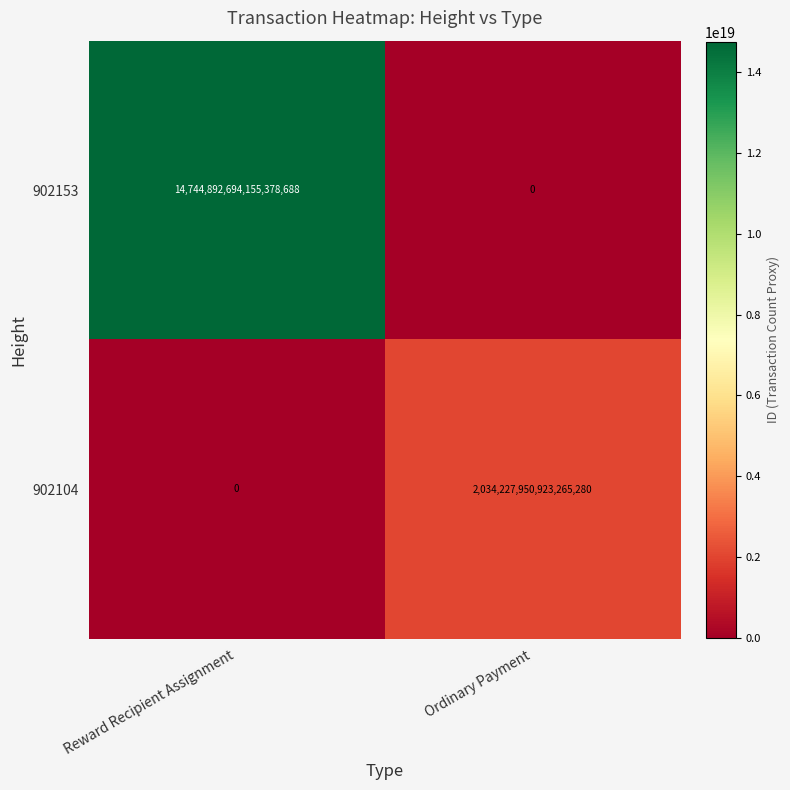

At which category is the sum across all series the highest?

Reward Recipient Assignment